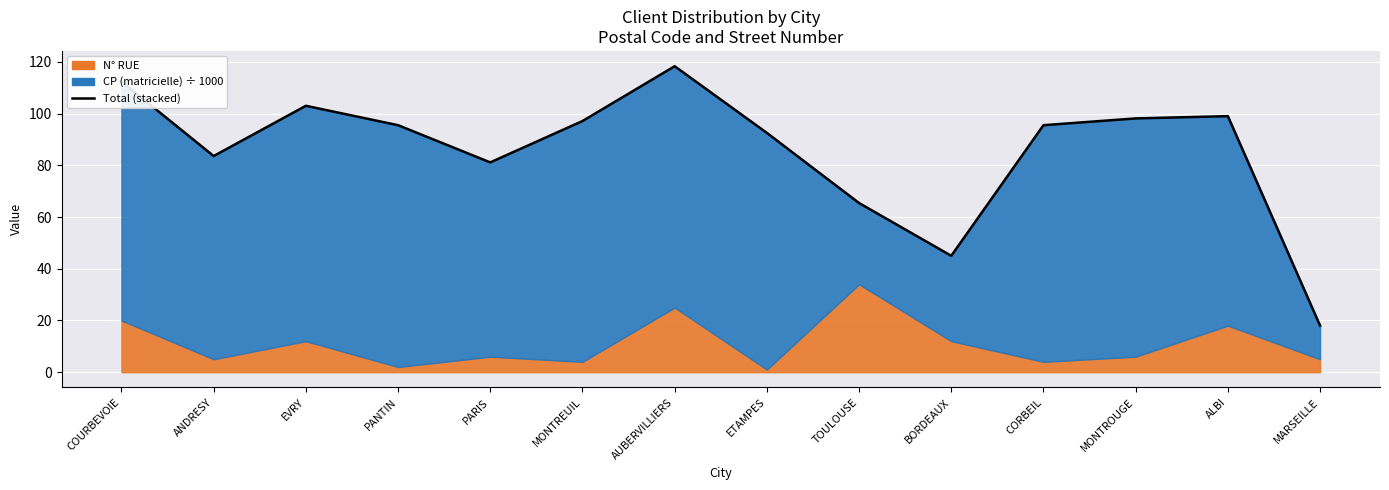

Between MONTROUGE and EVRY, which is larger?

EVRY